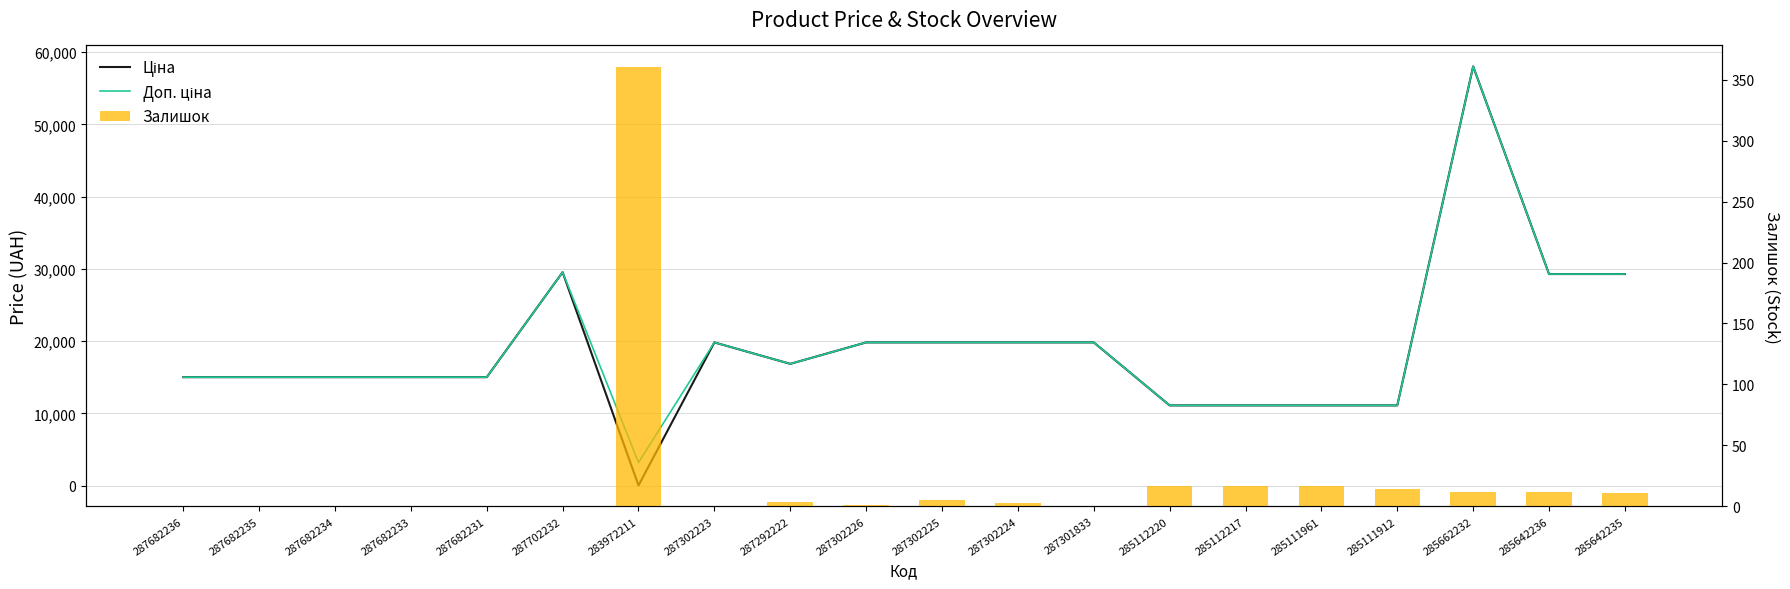

Where does the Ціна series first go above 16863?

287702232